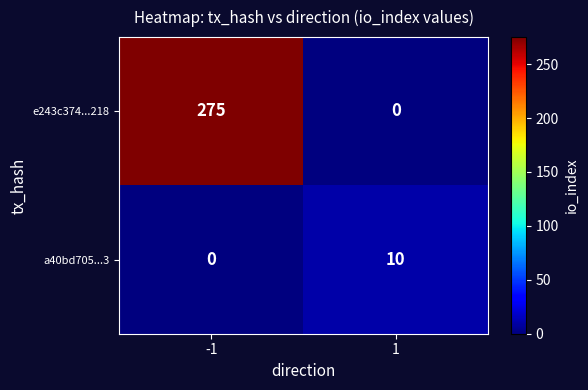

Which series has the largest range (max minus min)?

e243c374...218